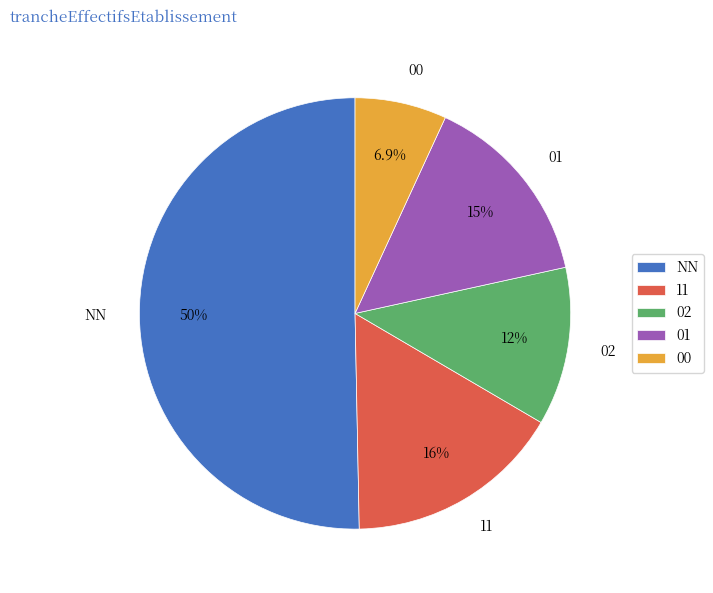

Which category has the biggest portion of the pie?

NN